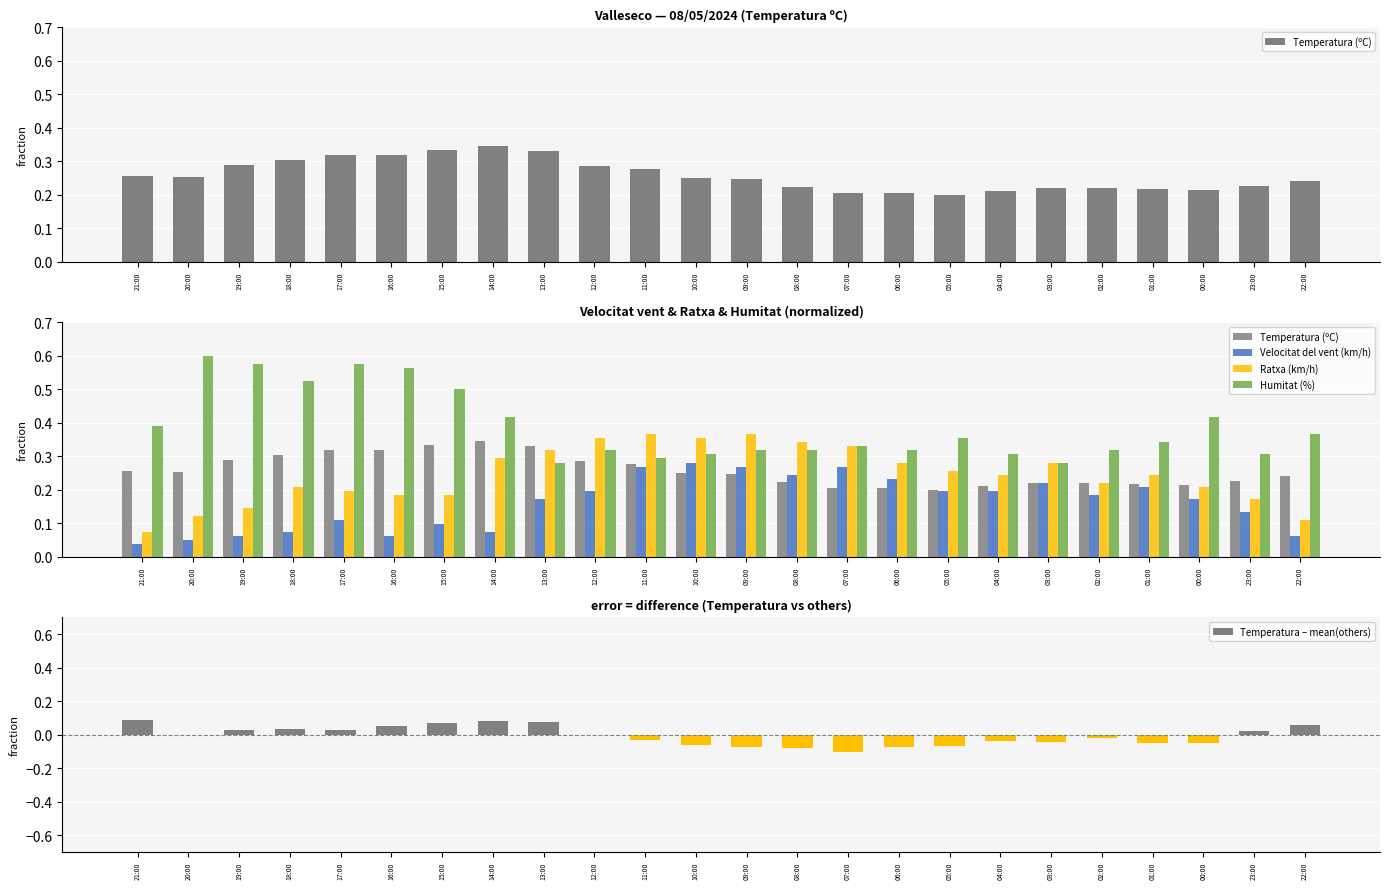

At which category is the sum across all series the highest?

17:00